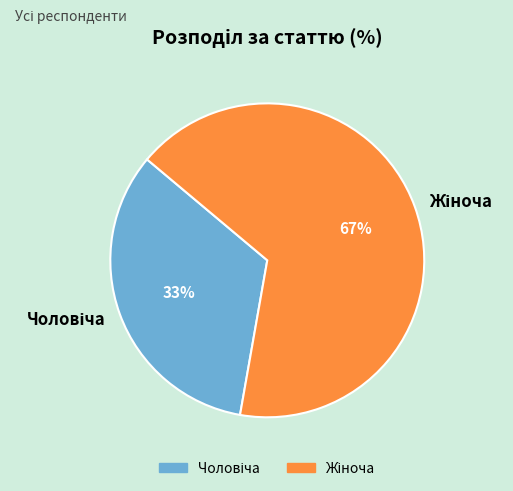

Is there any slice that represents more than half of the pie?

Yes